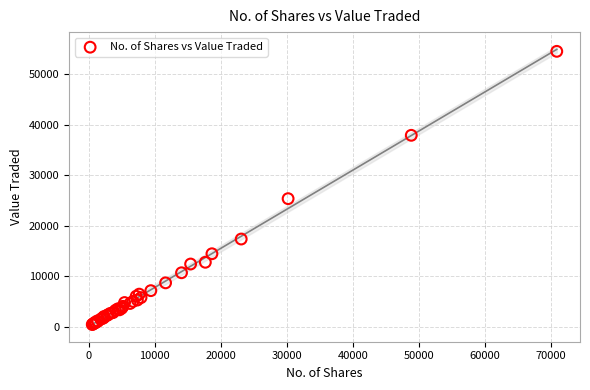

What Y value in the scatter plot is closest to 27450?

25323